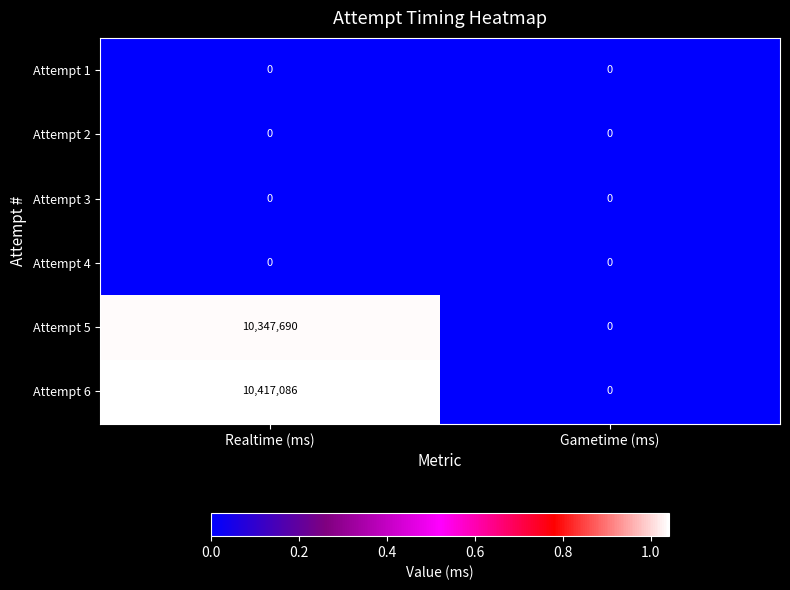

Count the number of data series in this chart.

6